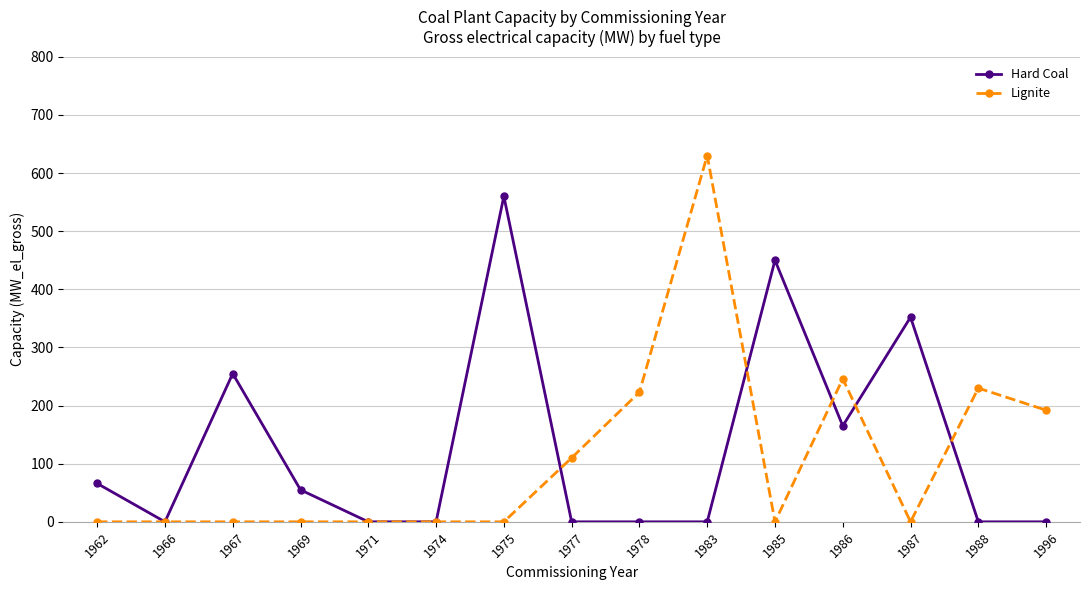

At which label is Hard Coal closest to 280?

1967